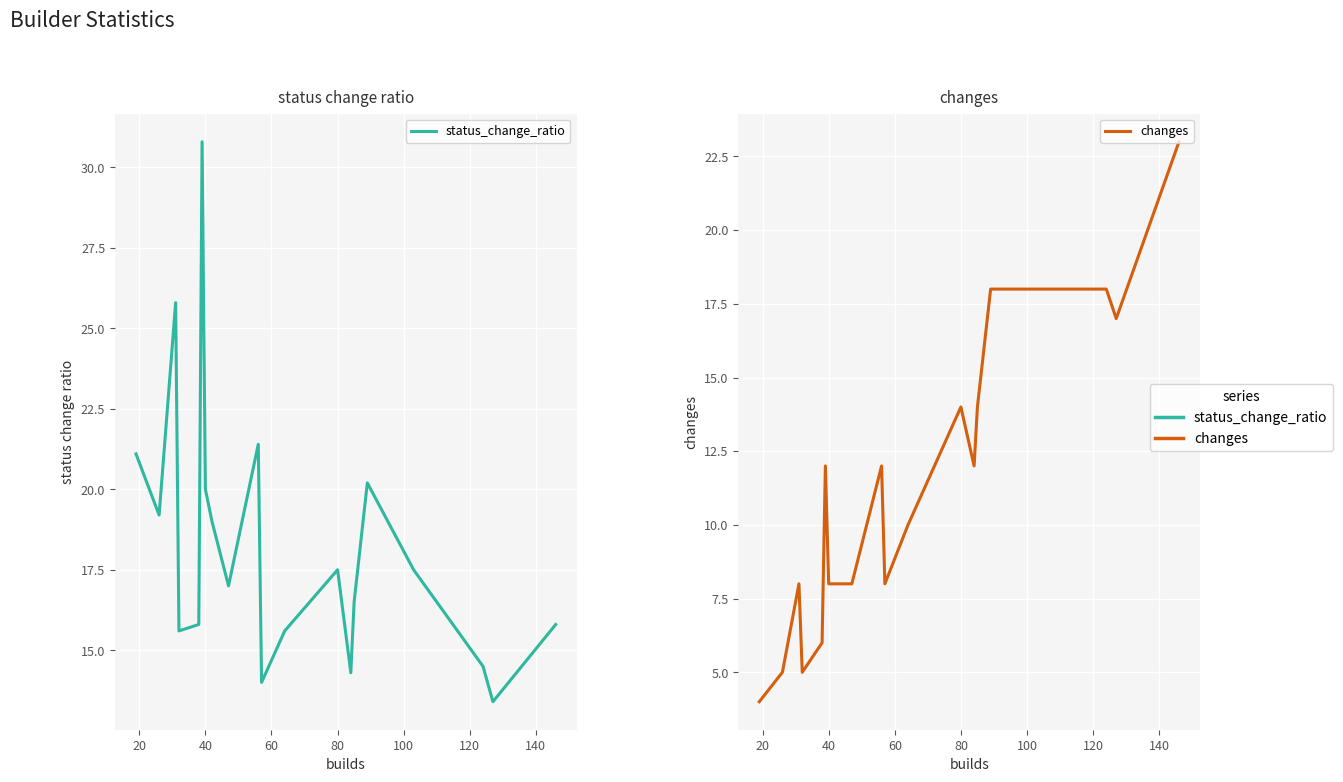

True or false: changes has a value of 23.5 at 17.

False